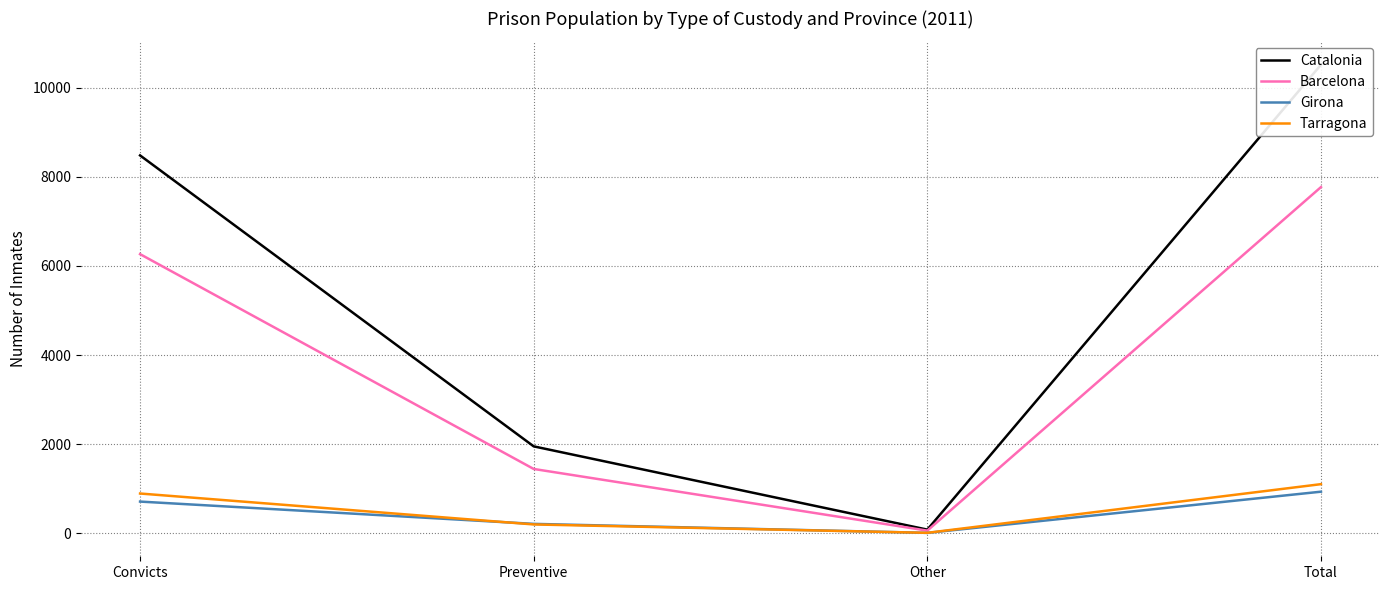

True or false: Catalonia and Tarragona cross at least once.

False